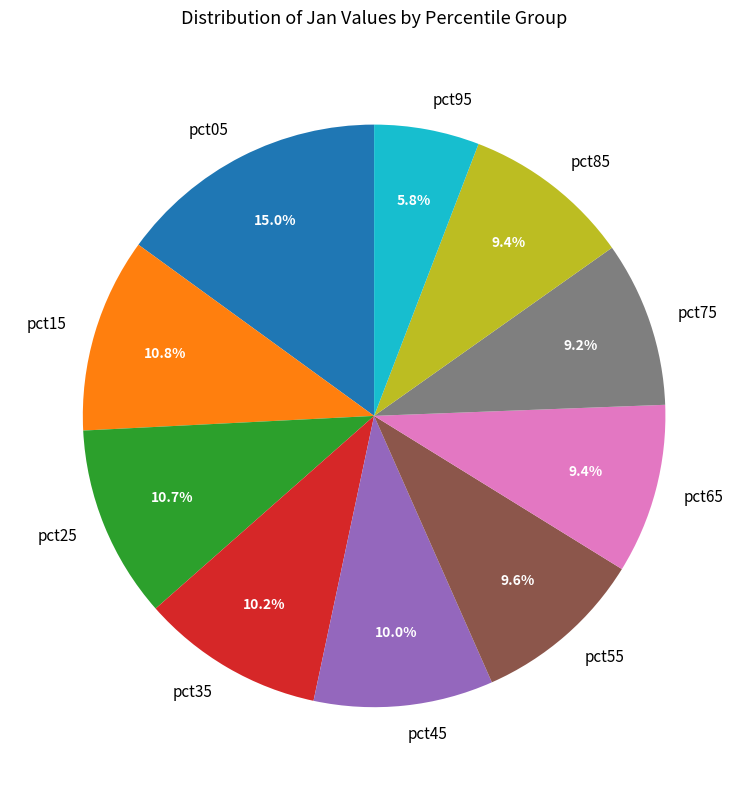

What is the smallest slice in the pie chart?

pct95